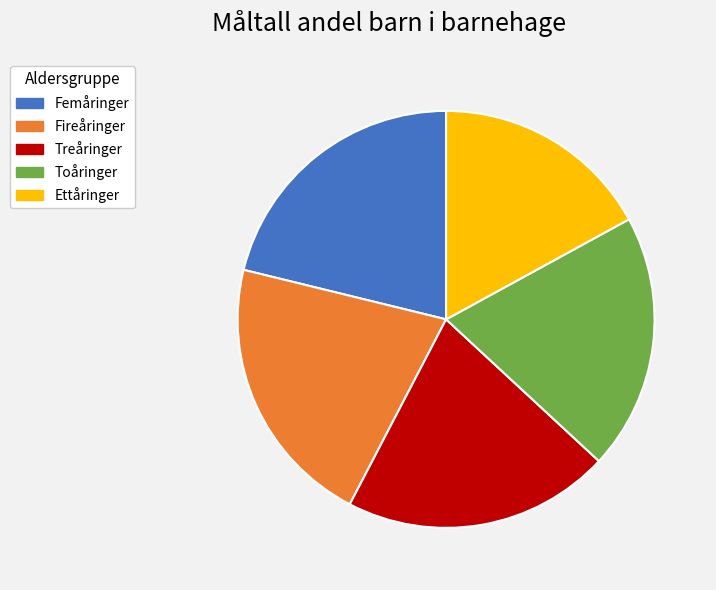

Count the number of slices in the pie.

5